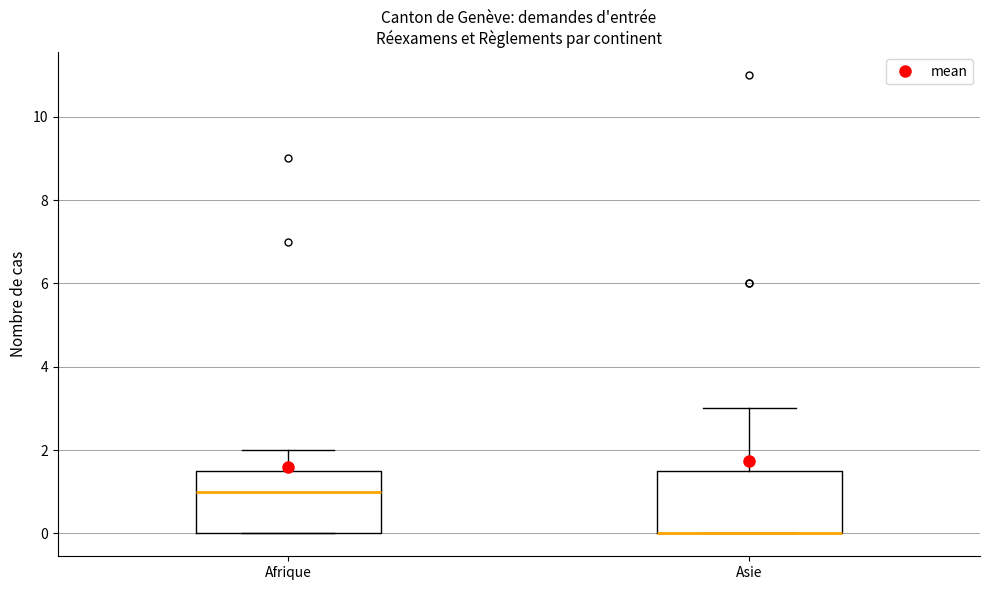

Reading left to right, transcribe this box plot: for each box, give where its median line is, the range the box spans, and where its two whiskers end, as read against the y-axis. The values are not printed on the chart, so give them approximately, as read against the axis.

Afrique: median 1.0, box 0.0 to 1.6, whiskers 0.0 to 2.0
Asie: median 0.0 (drawn on the box's lower edge), box 0.0 to 1.6, whiskers 0.0 to 3.0